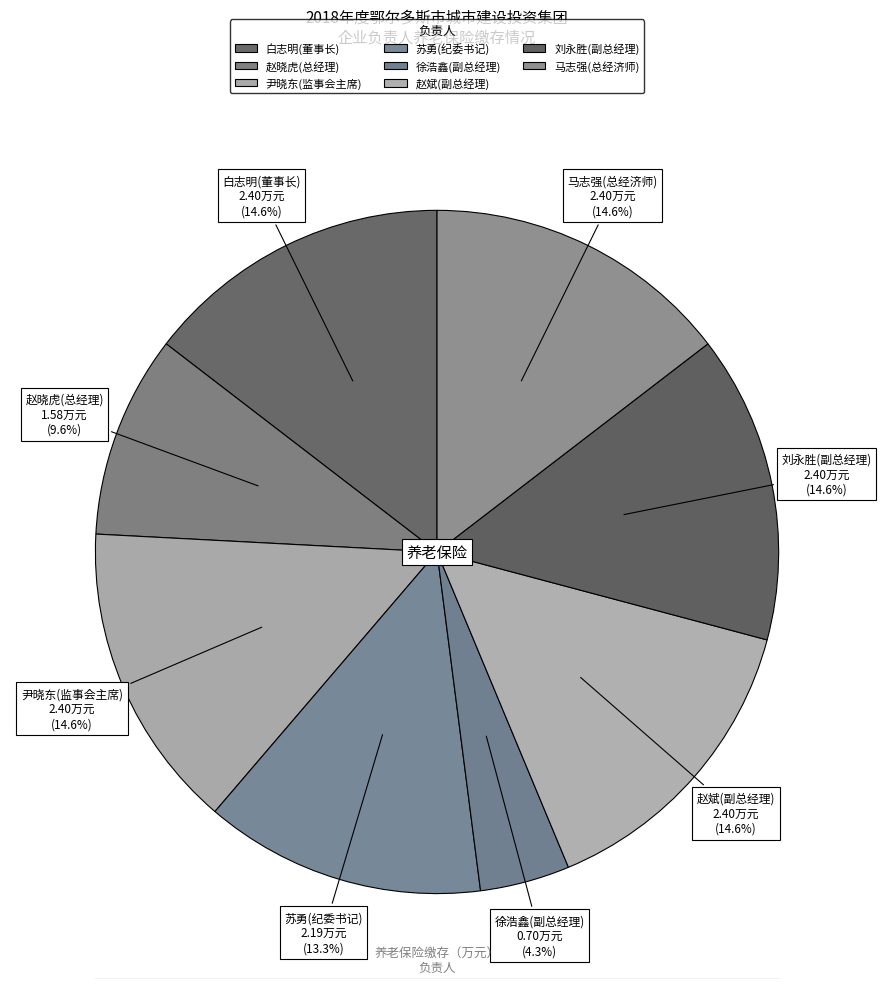

Count the number of slices in the pie.

8